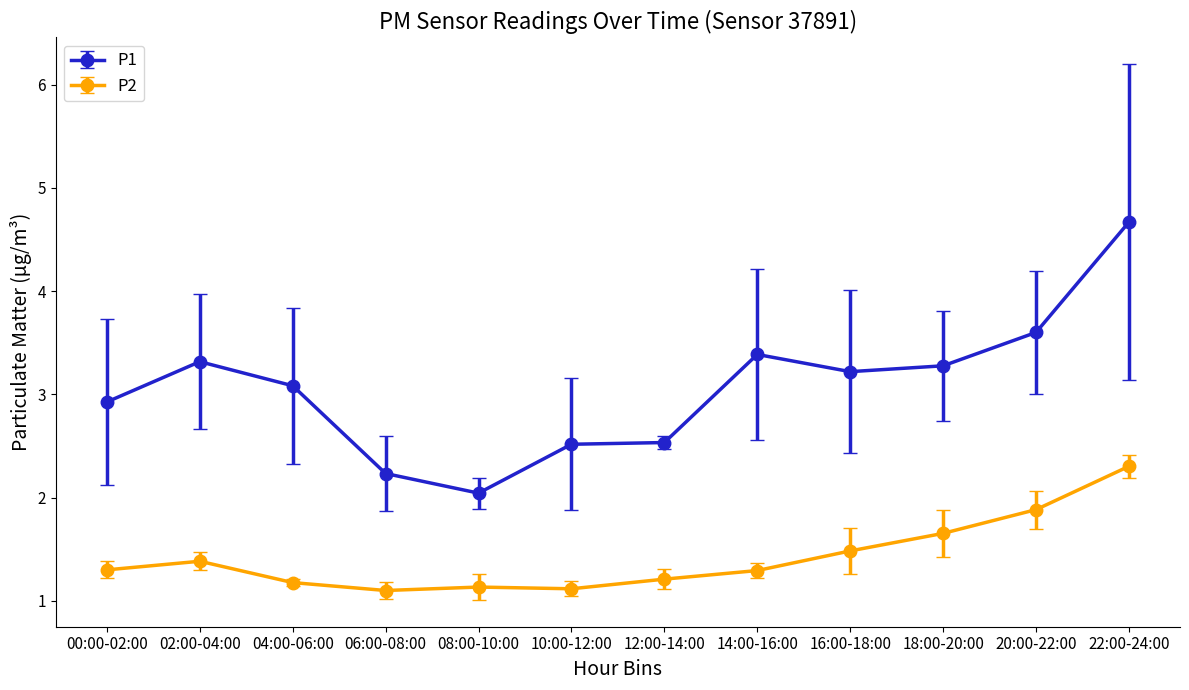

Where is the first local maximum for P2?

02:00-04:00